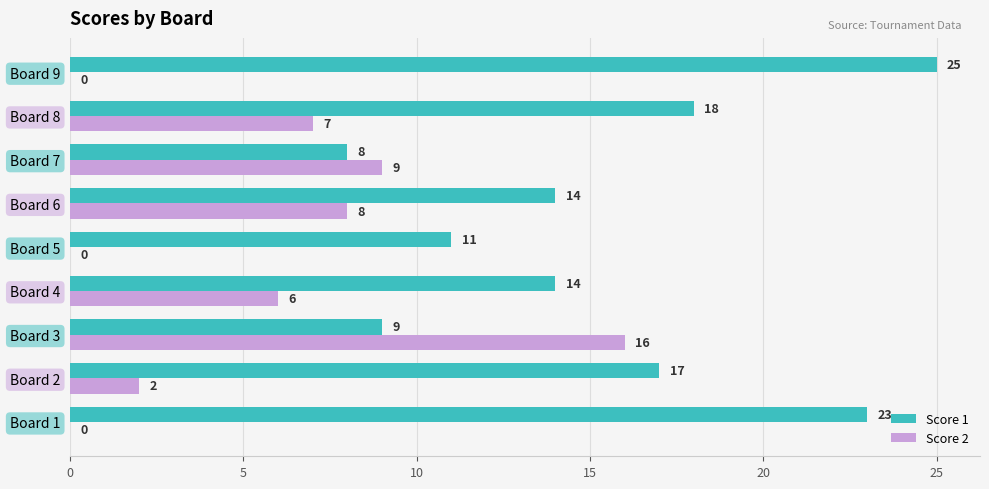

What is the maximum value shown in the chart?

25